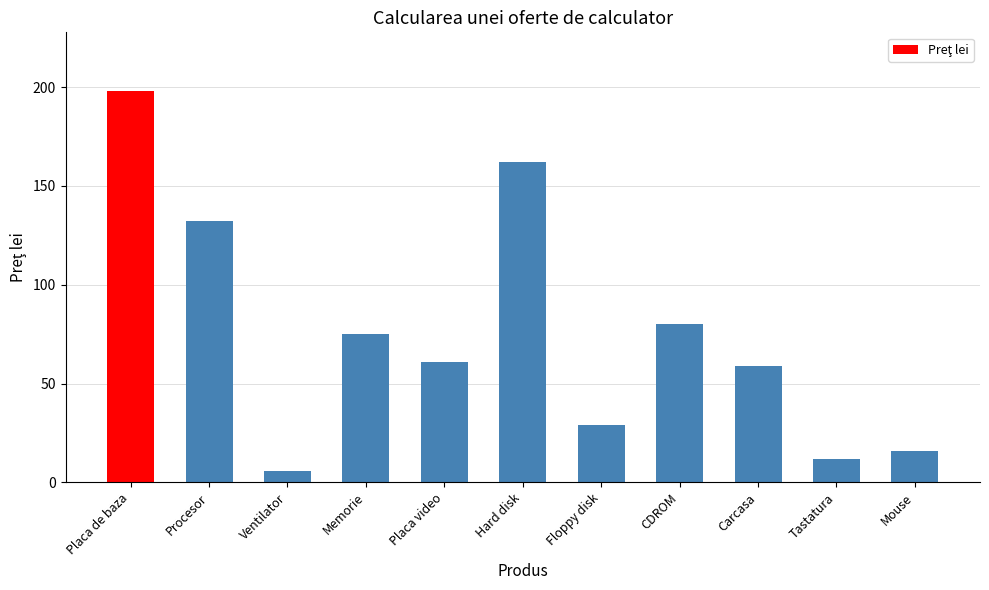

What is the change in value from CDROM to Tastatura?

-68